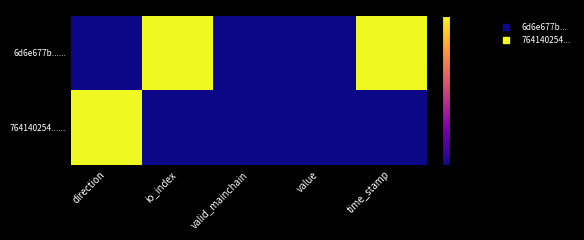

At which category is the sum across all series the highest?

direction